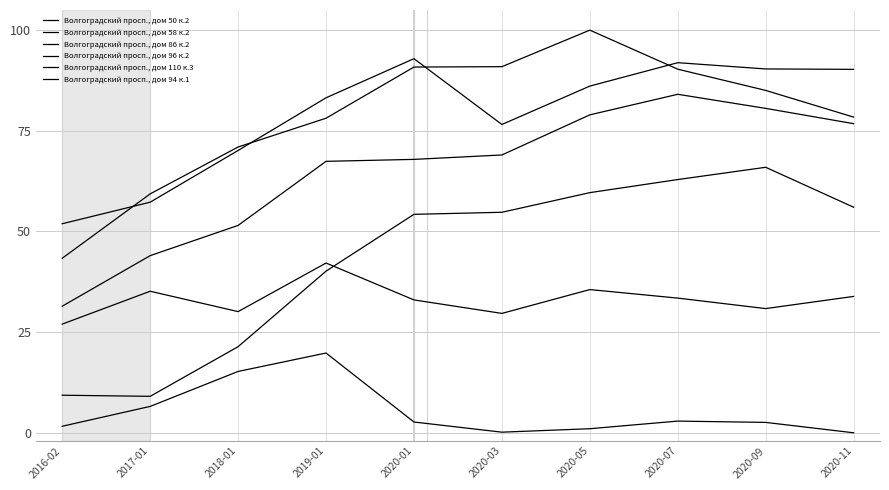

What is the label of the 4th point from the right?

2020-05